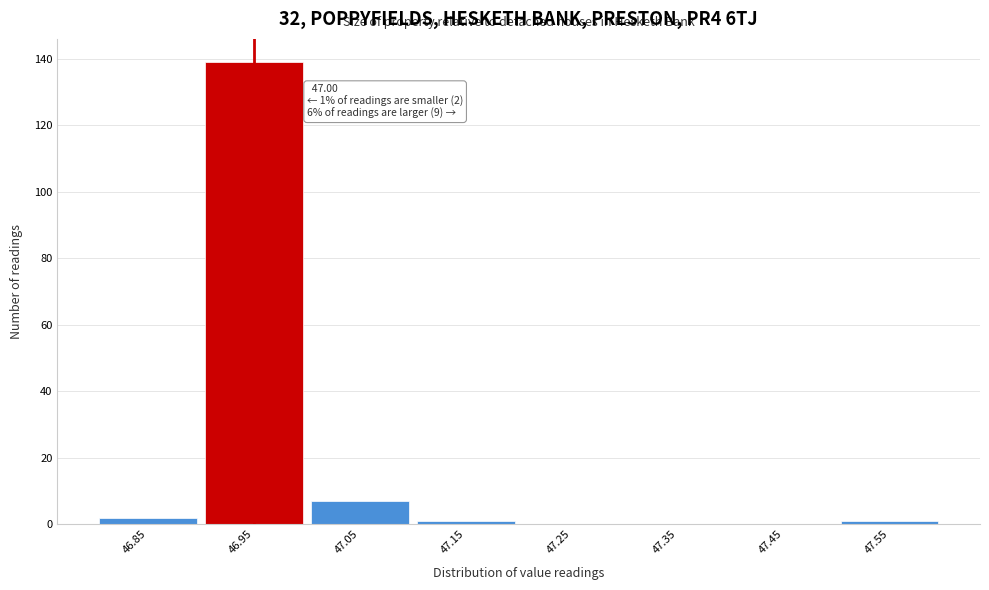

Reading left to right, extract all data points from this chart.

46.85=2	46.95=139	47.05=7	47.15=1	47.25=0	47.35=0	47.45=0	47.55=1